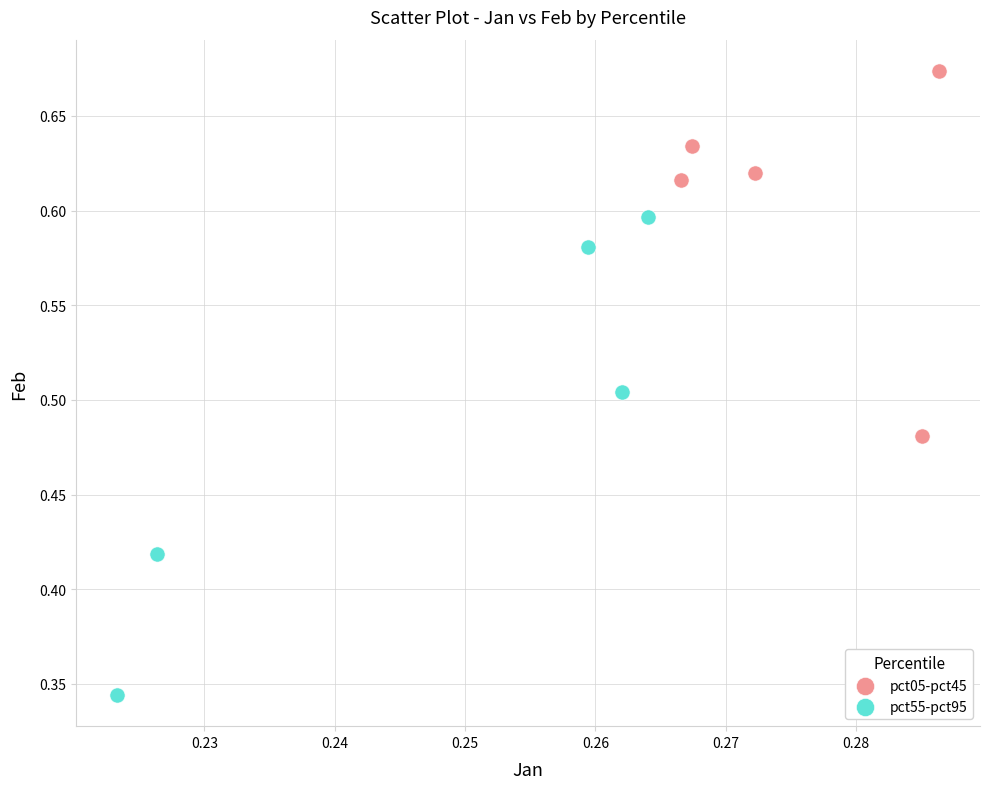

Which series contains the lowest Y value?

pct55-pct95